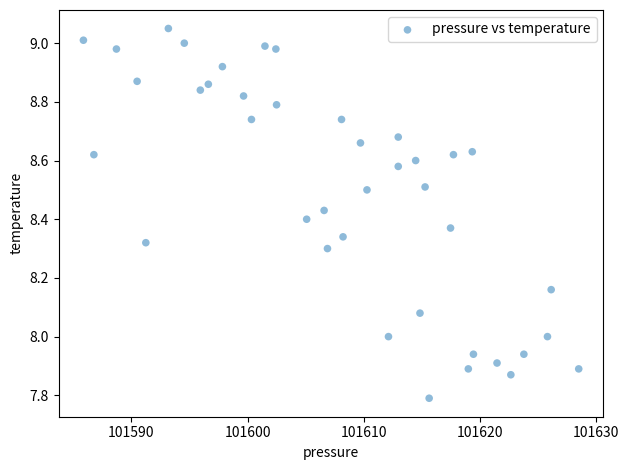

What is the range of X values (max minus min)?

42.6